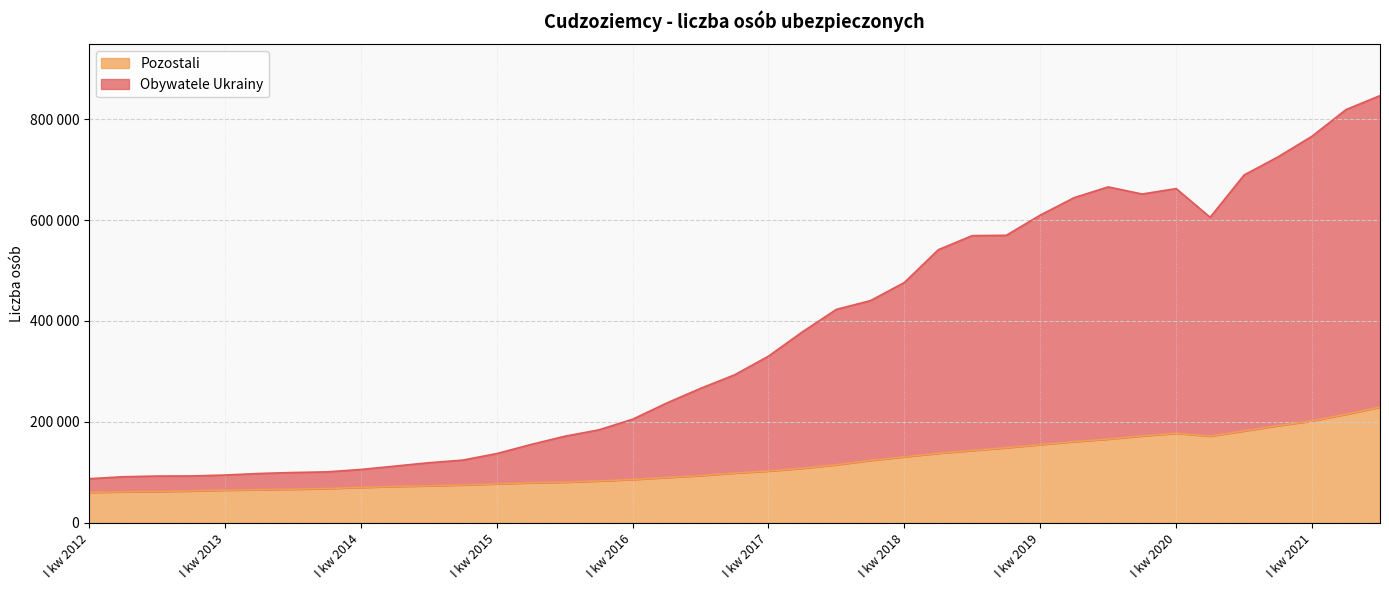

True or false: Pozostali and Obywatele Ukrainy intersect in this chart.

False